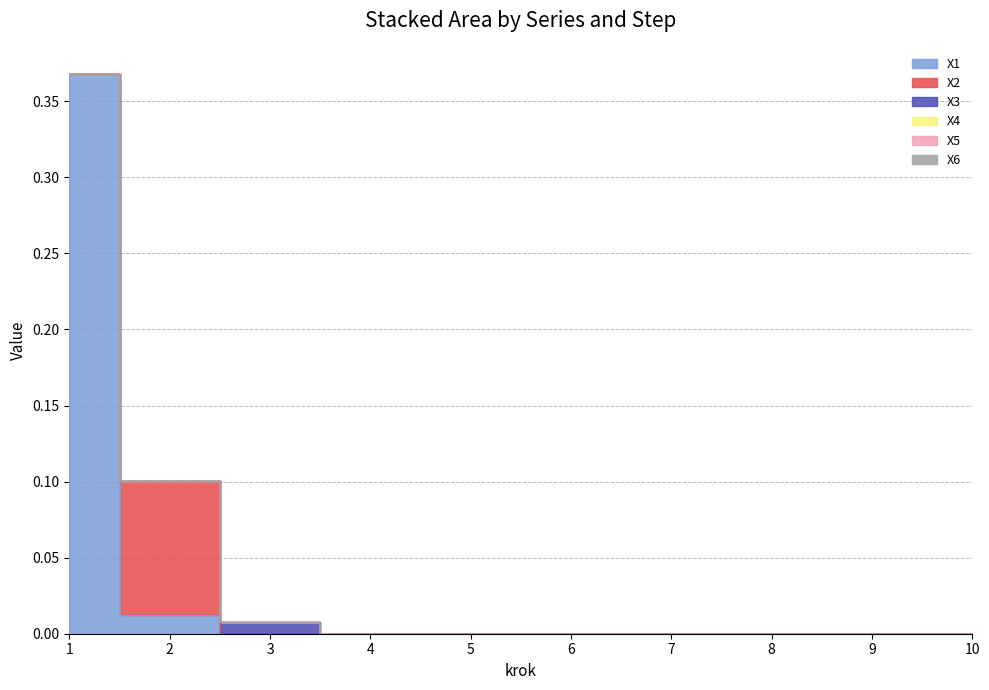

What are all the series names shown in the legend?

X1, X2, X3, X4, X5, X6